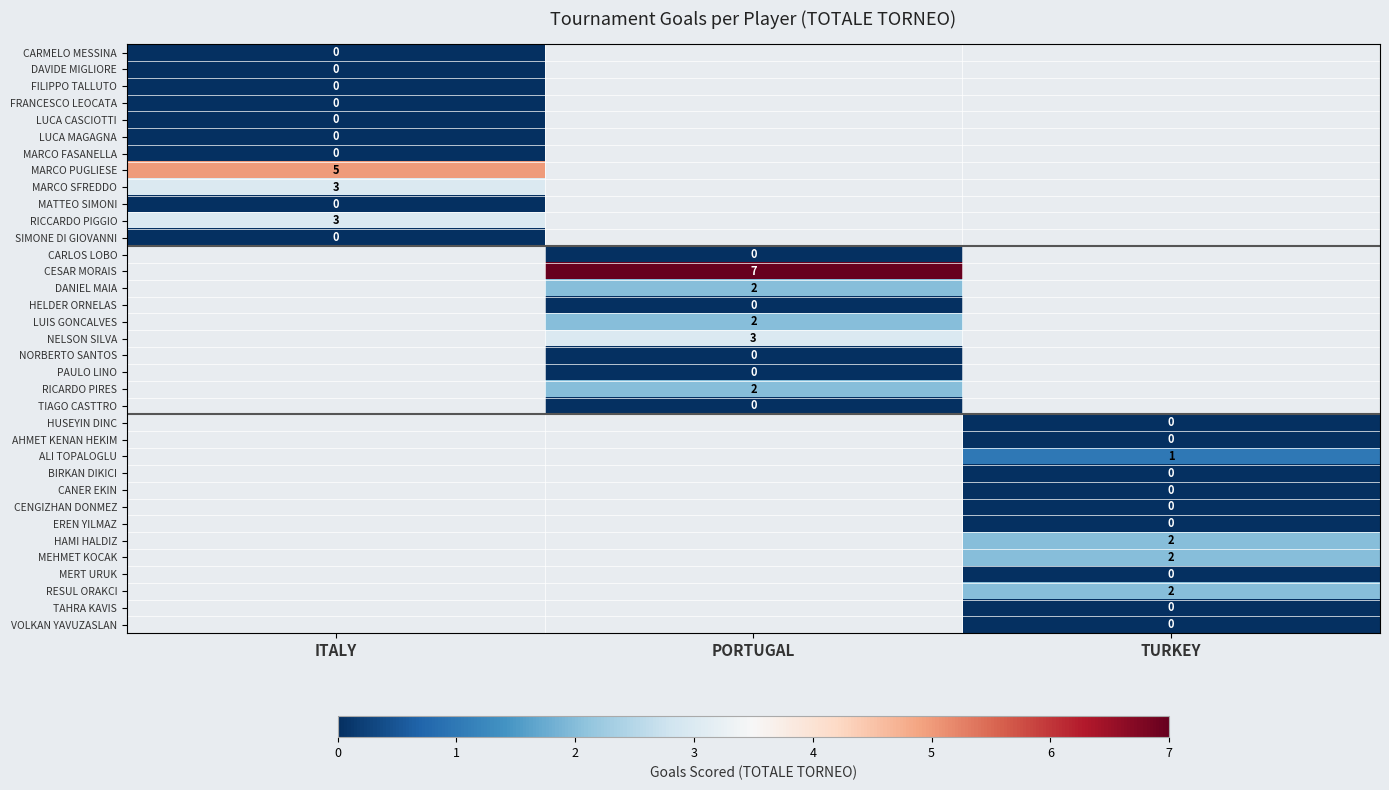

Which category has the highest value across all series?

PORTUGAL